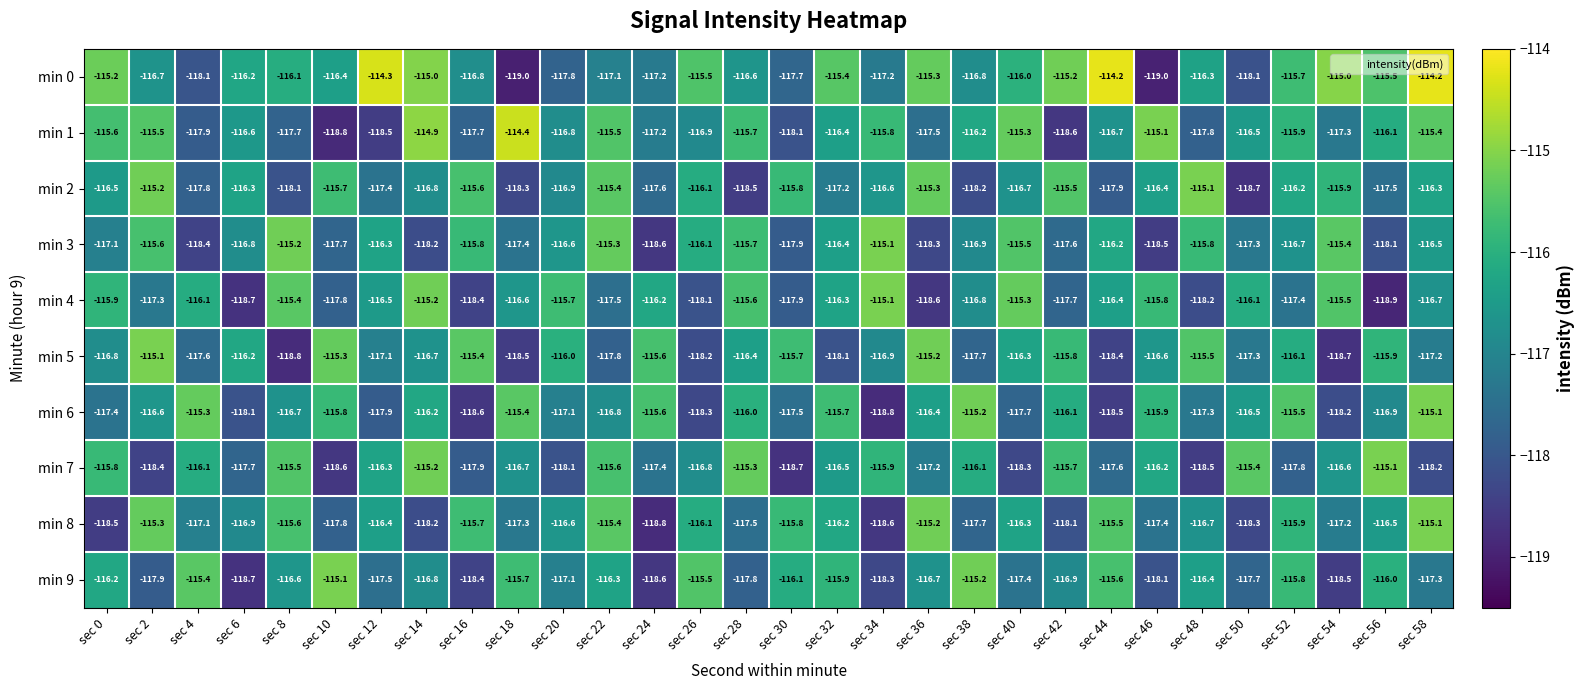

What is the total value across all series at sec 20?

-1168.7